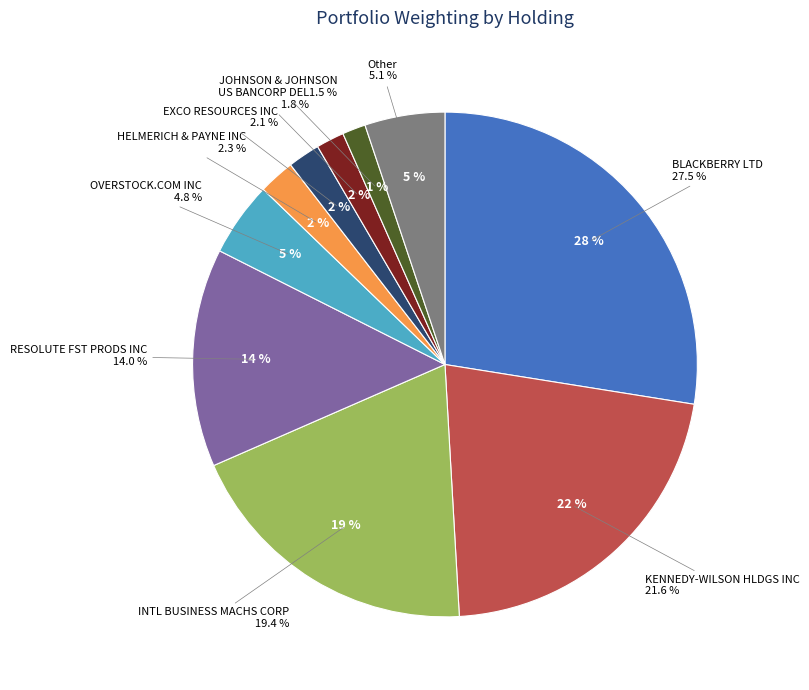

To the nearest percent, what is the difference between the OVERSTOCK.COM INC and INTL BUSINESS MACHS CORP slice percentages?

15%